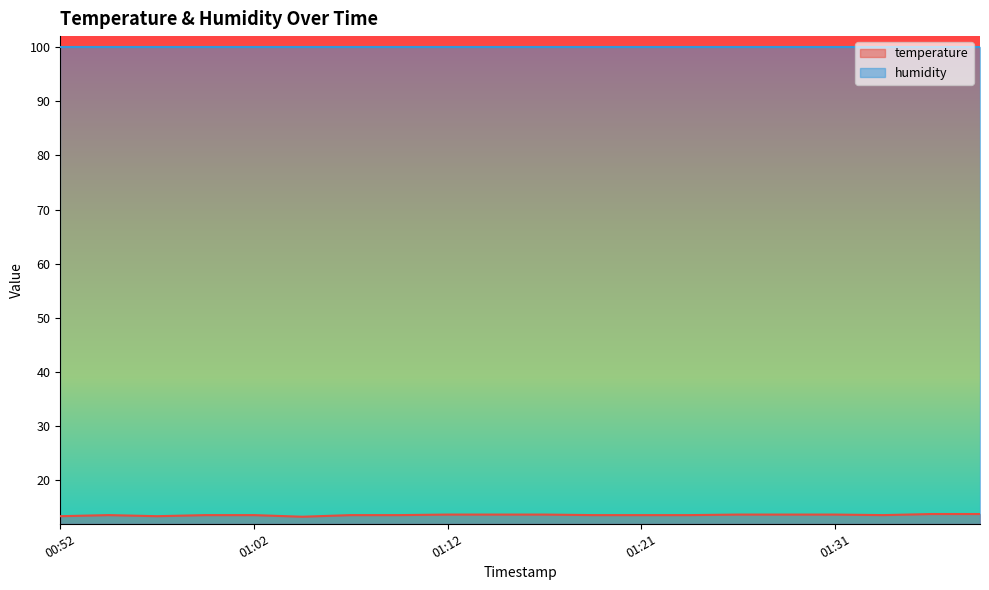

What position from the left is 01:31?

17